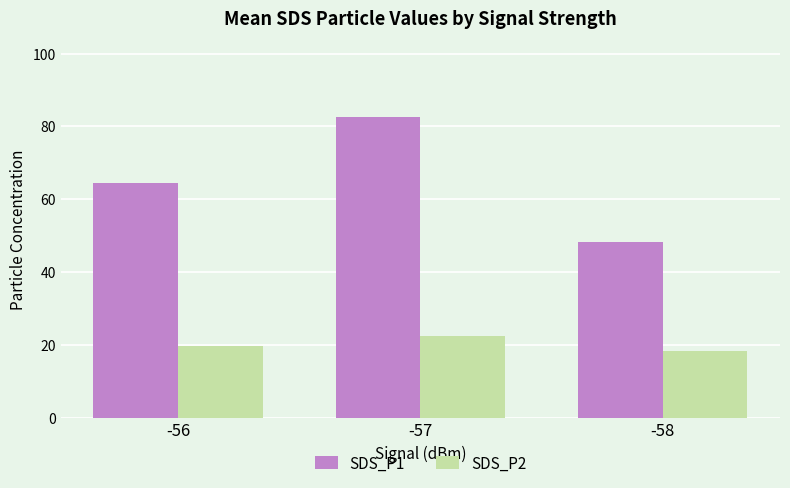

What is the difference between the highest and lowest values at -58?

29.9